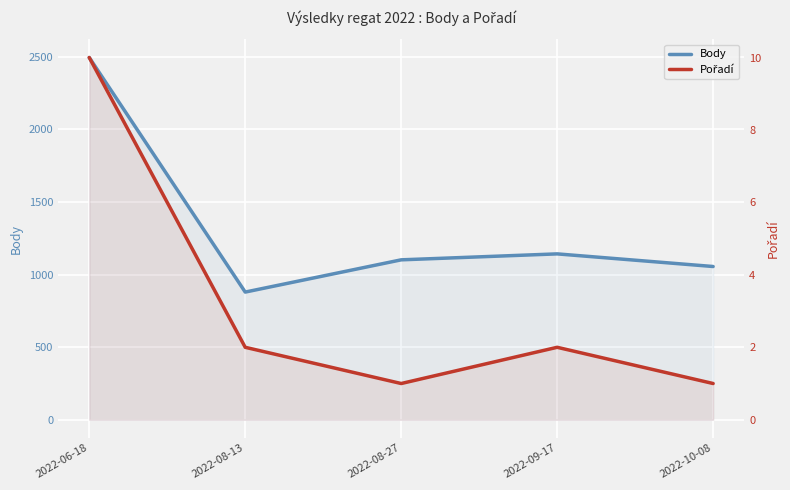

True or false: Body and Pořadí cross at least once.

False